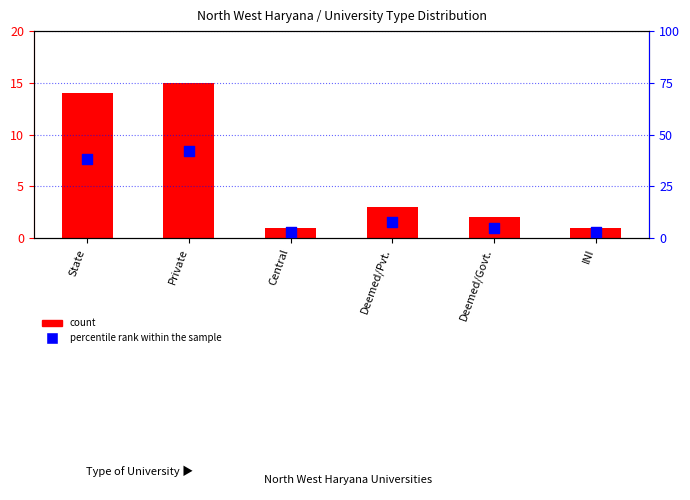

Which series has the largest total across all categories?

percentile rank within the sample